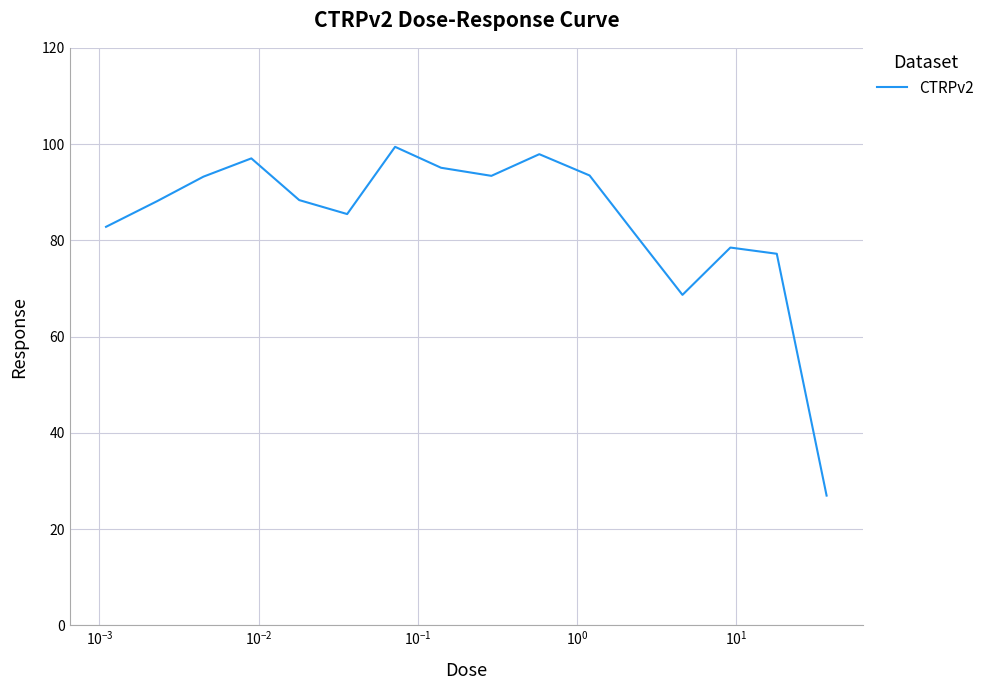

What is the difference between the maximum and minimum values?

72.5